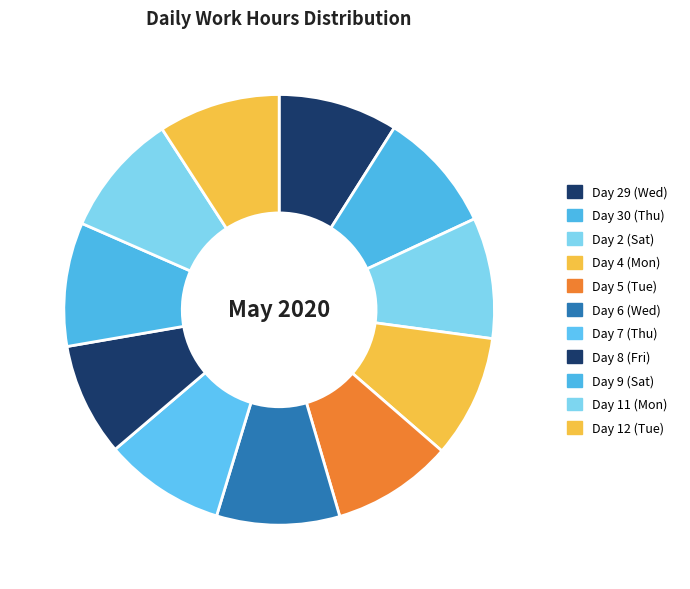

How many slices are in this pie chart?

11